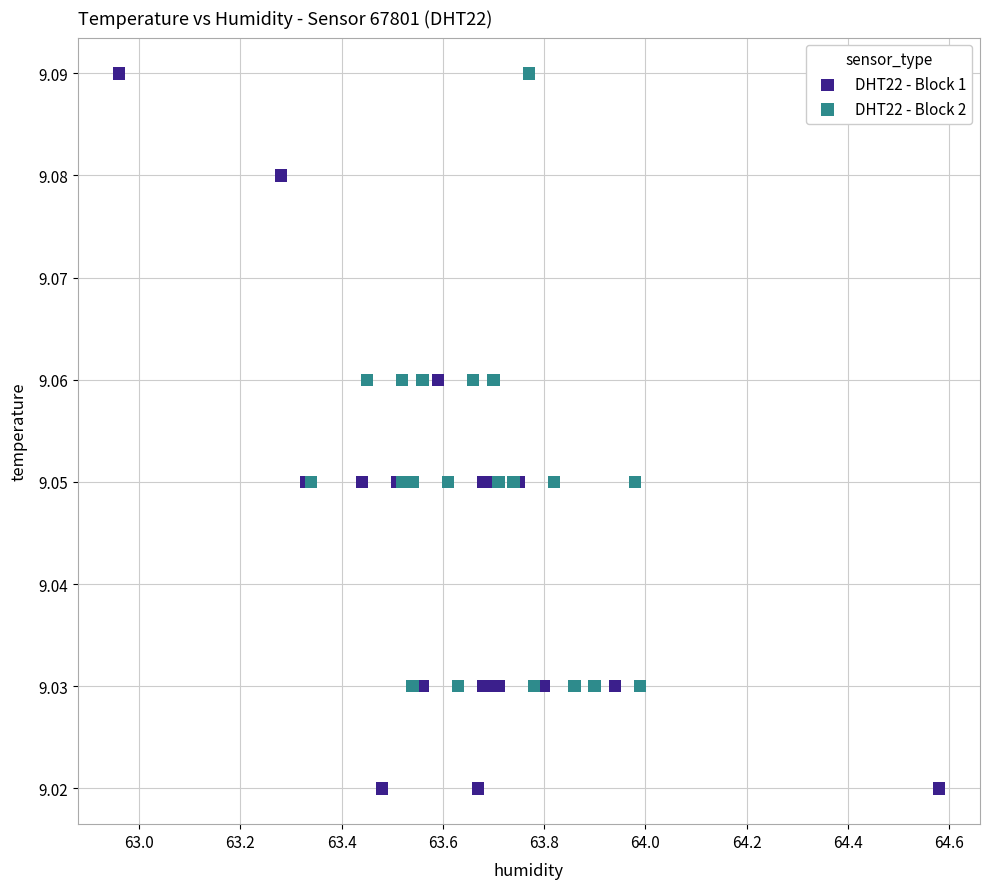

Which series reaches the minimum Y coordinate?

DHT22 - Block 1